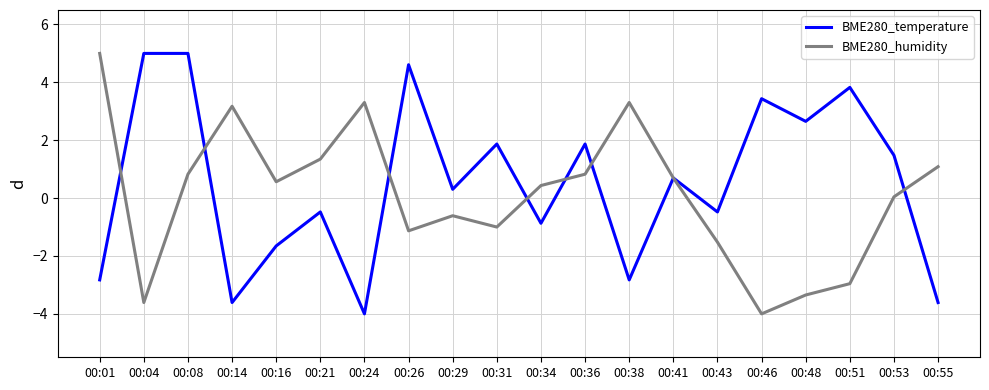

At which label is BME280_temperature closest to 0?

00:29